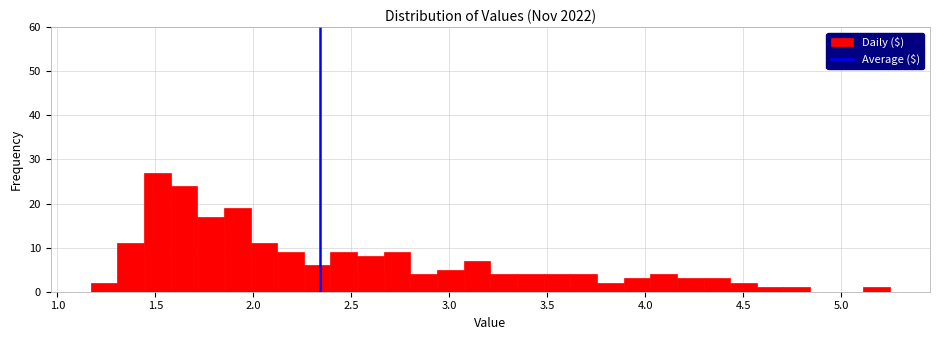

Around what value on the x-axis is the tallest bar? Give the approximate position of its centre, as read against the axis.

1.50